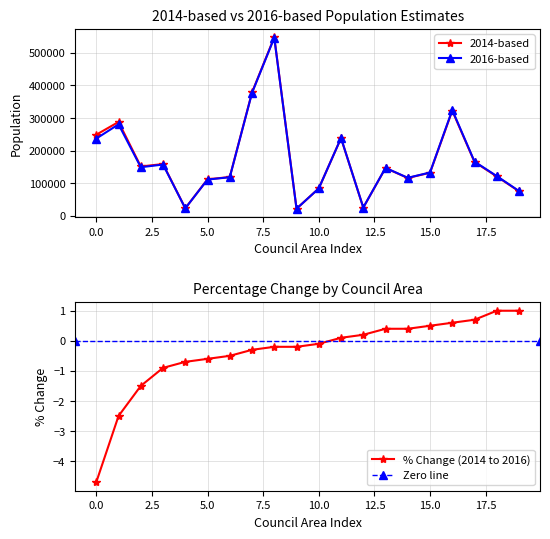

Which series has the largest total across all categories?

2014-based